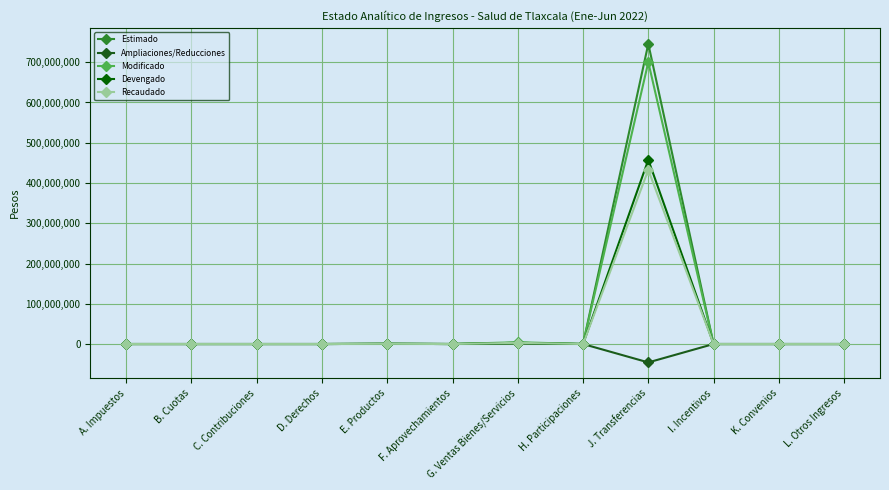

How many lines are shown in the chart?

5